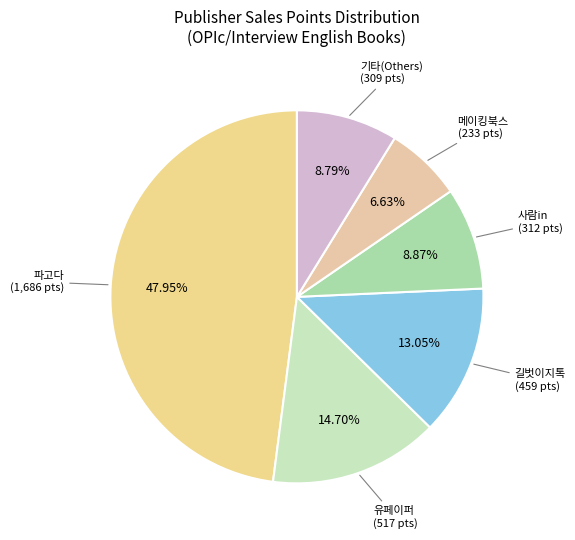

How many segments does this pie chart have?

6